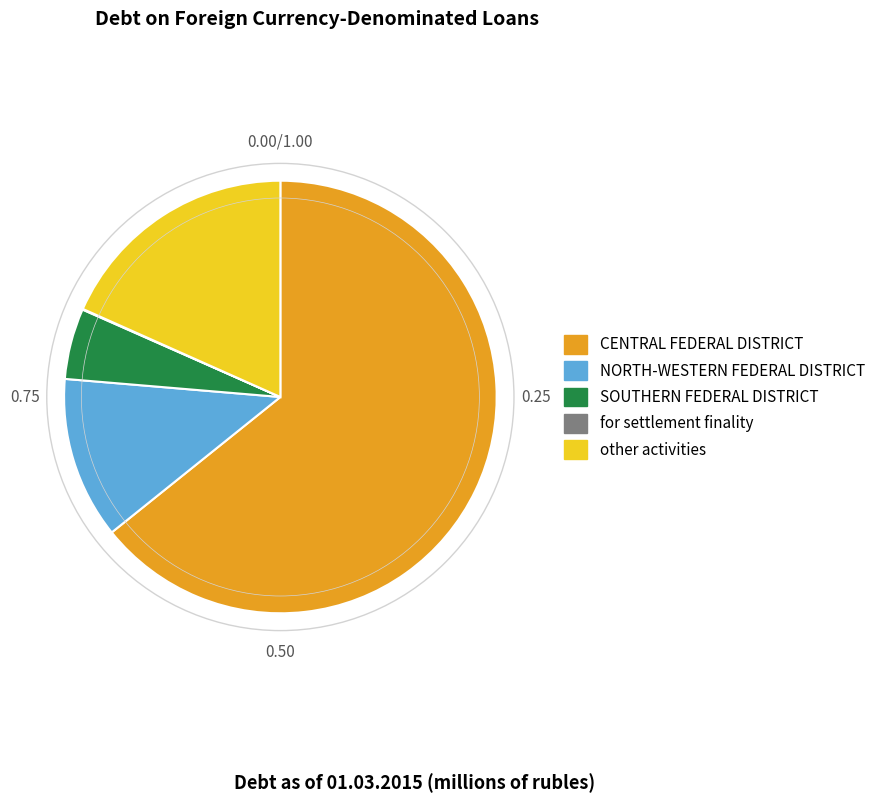

Does other activities account for over 50% of the chart?

No